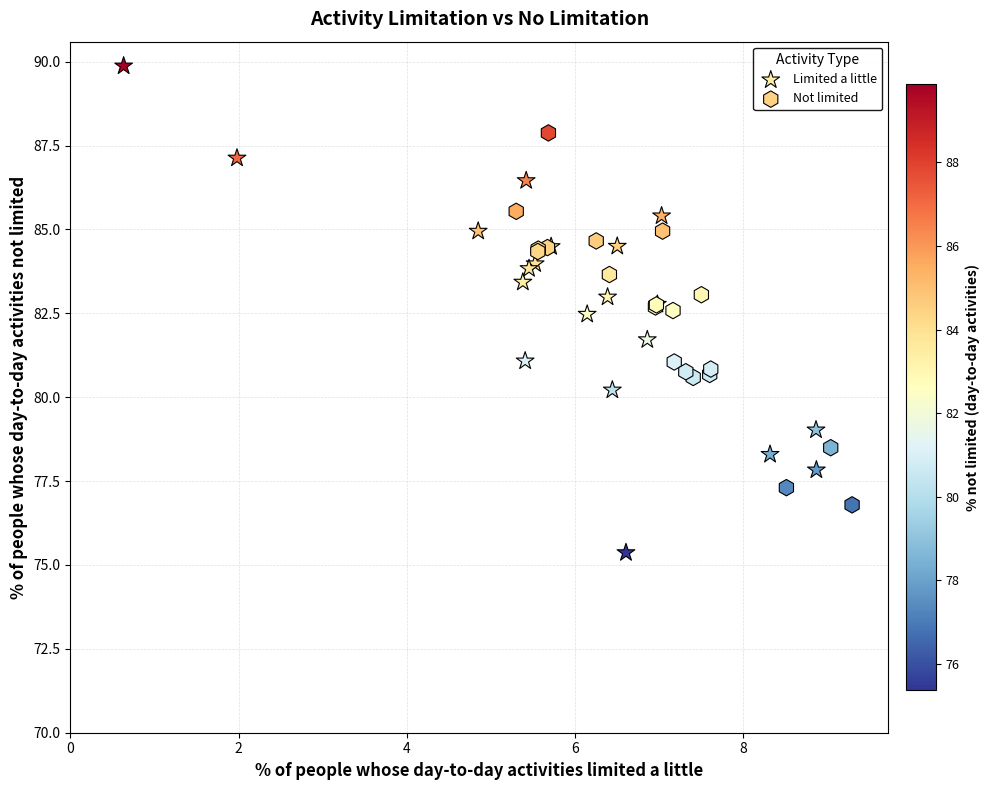

Which series reaches the maximum Y coordinate?

Limited a little